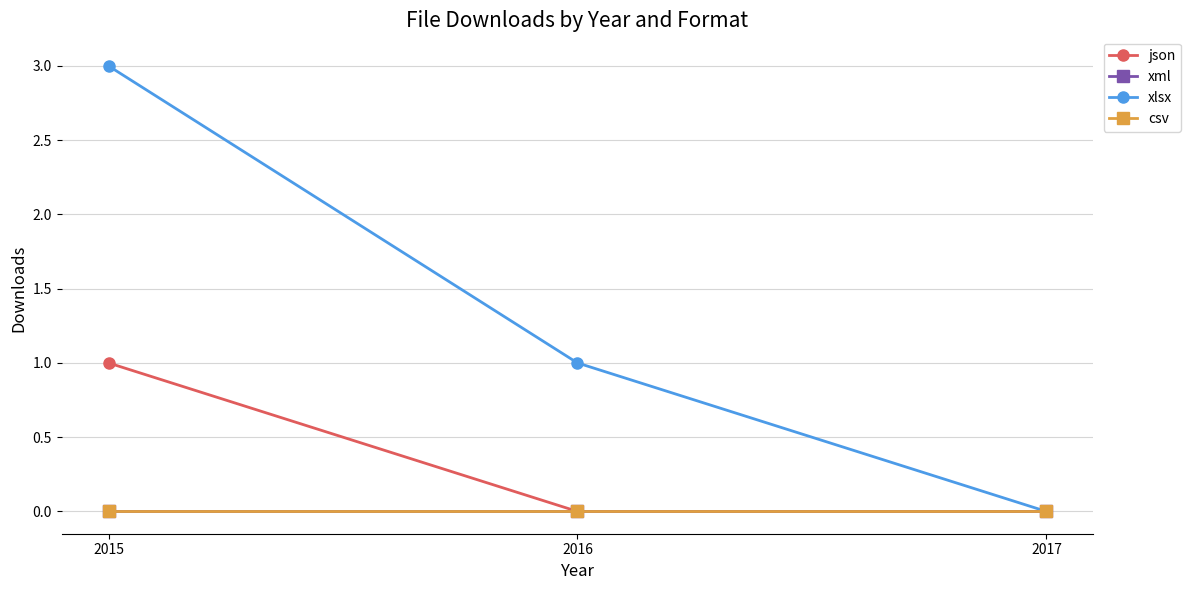

What is the spread (max minus min) of values at 2015?

3